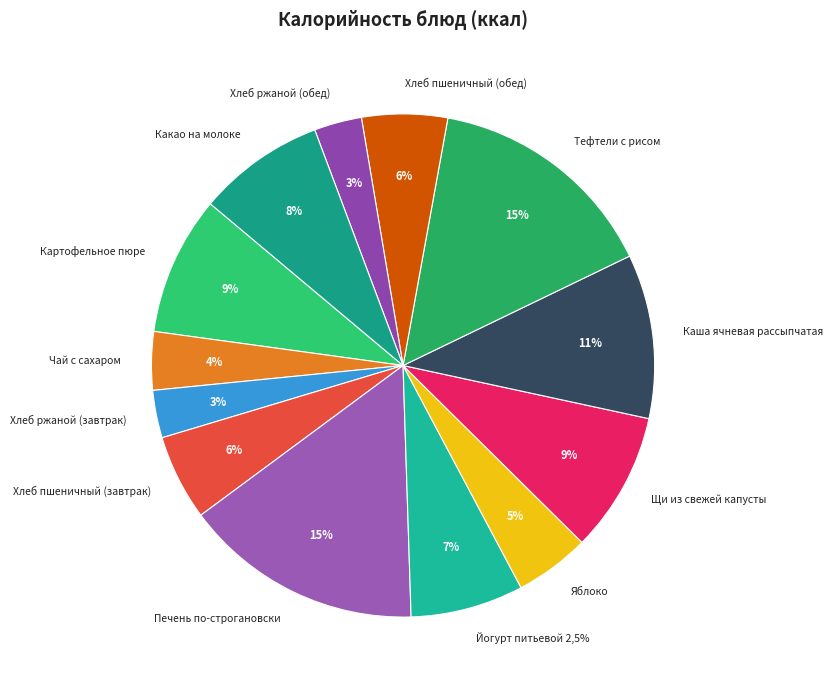

Combined, what portion of the pie is Картофельное пюре and Хлеб ржаной (обед)?

12.0%